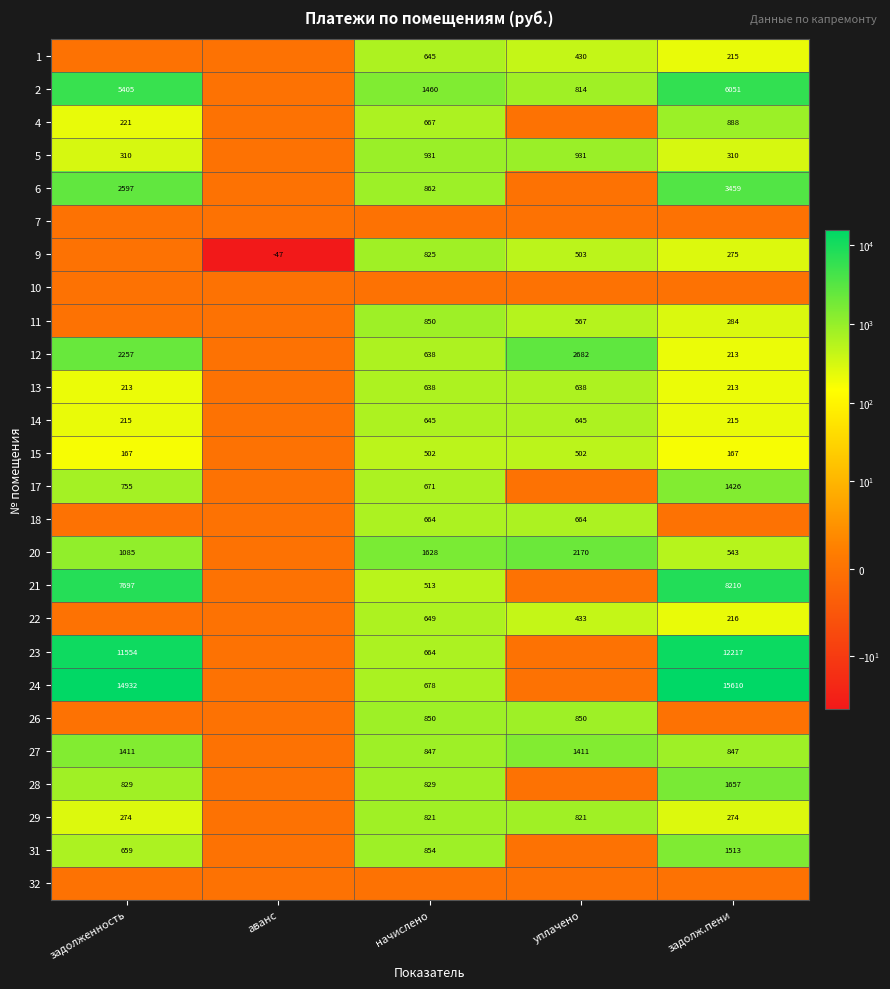

What is the sum of the 20 values at начислено and задолженность?

2713